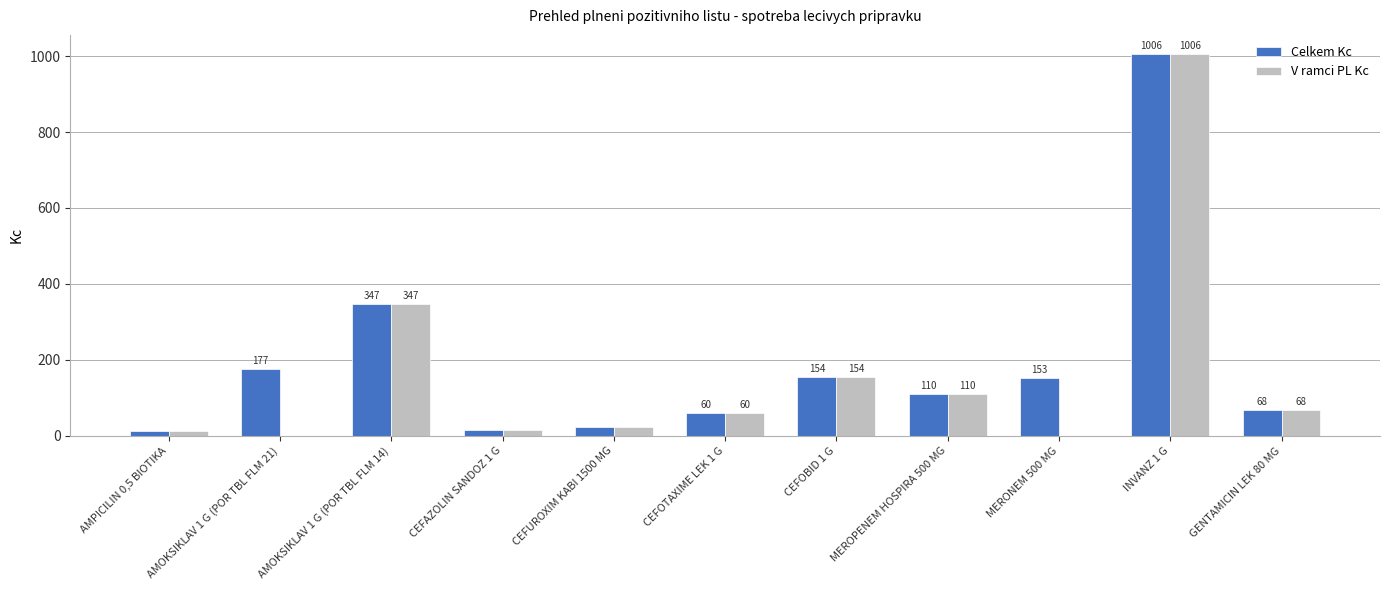

What is the approximate value of V ramci PL Kc at INVANZ 1 G?

1005.8